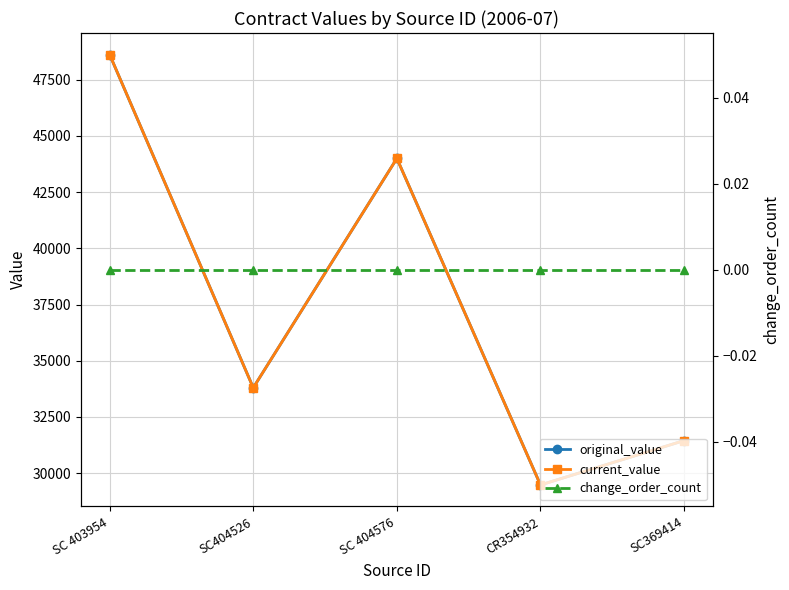

What are all the series names shown in the legend?

original_value, current_value, change_order_count